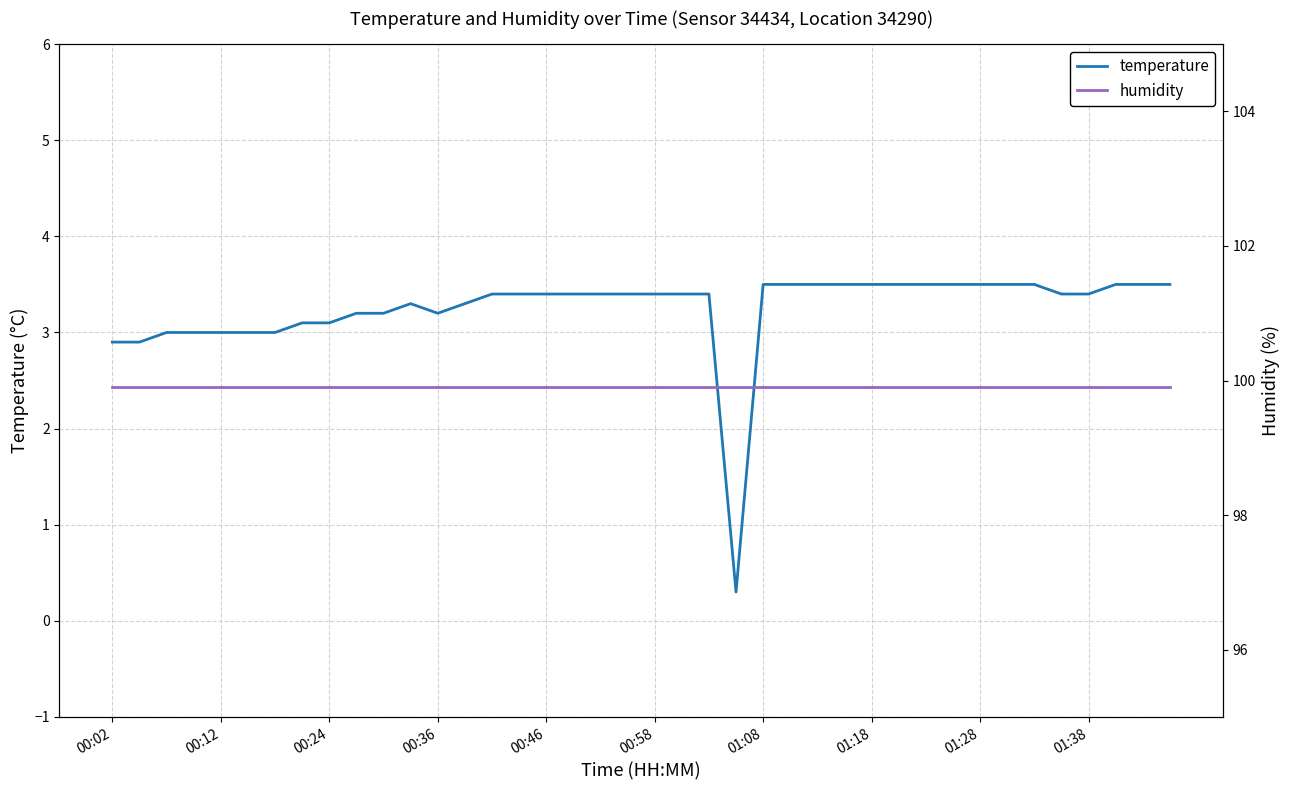

What is the maximum value for humidity?

99.9